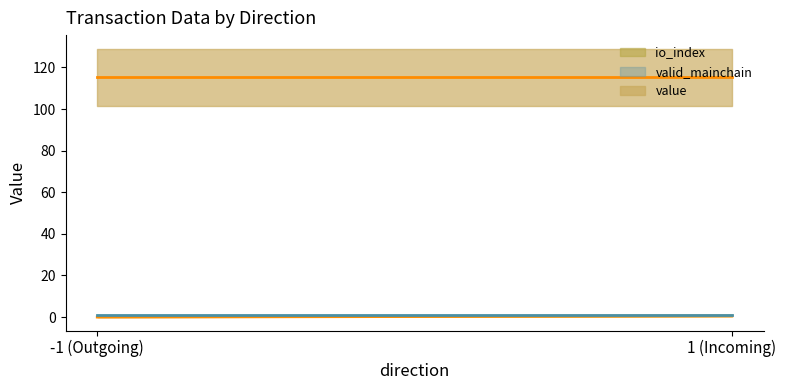

Where is io_index nearest to the value 0?

-1